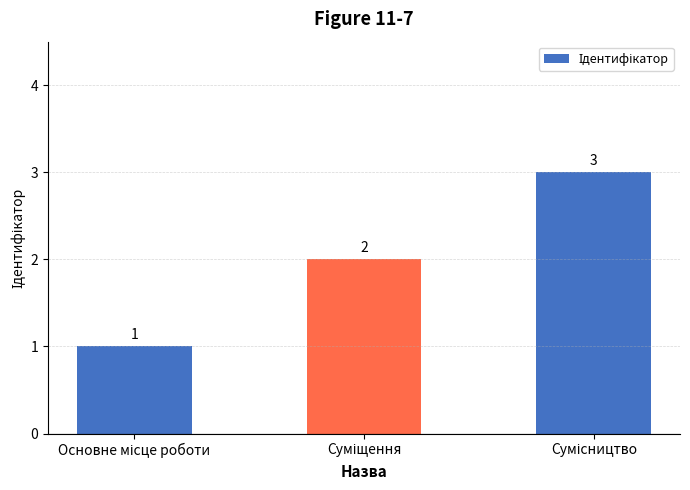

What is the value of the 2nd bar from the left?

2